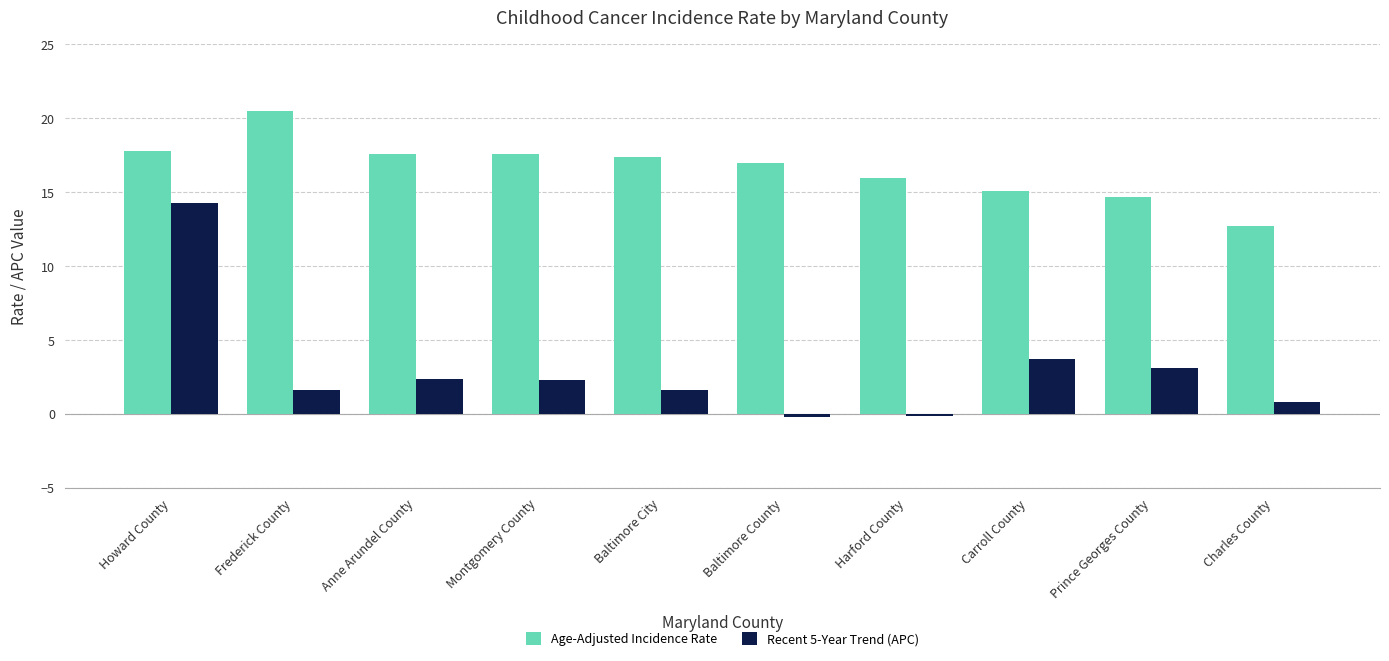

How many values in the Recent 5-Year Trend (APC) series are below 2?

5